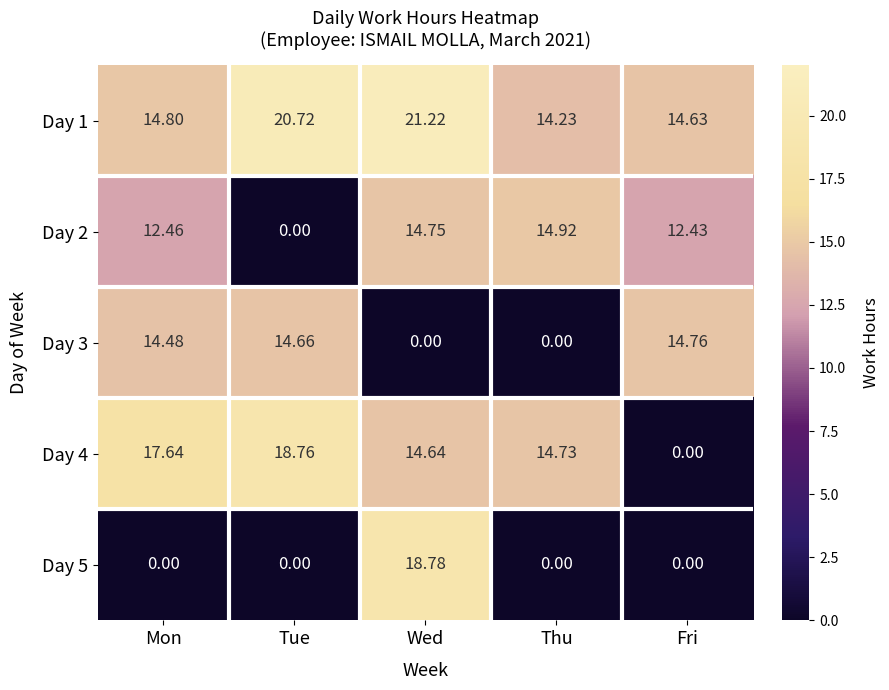

At which category is the sum across all series the highest?

Wed